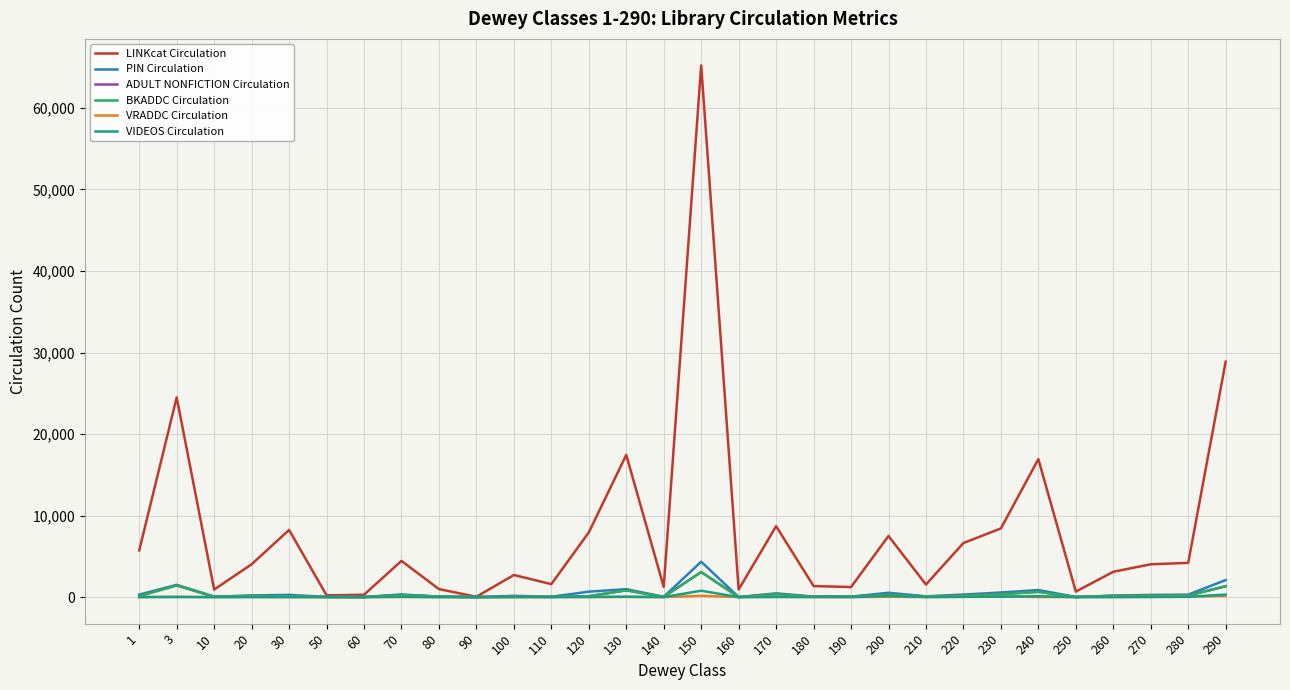

Count the number of data series in this chart.

6